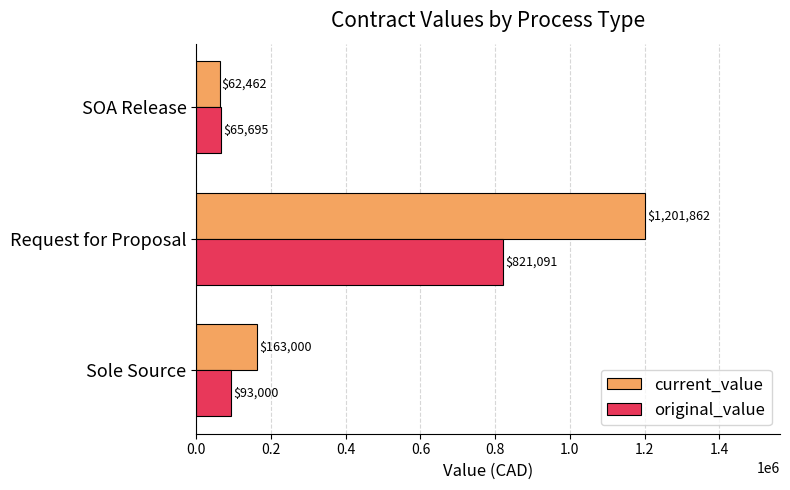

What are all the series names shown in the legend?

current_value, original_value